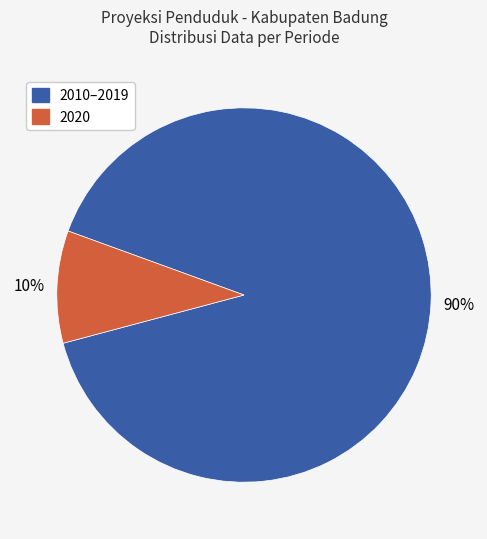

Is there any slice that represents more than half of the pie?

Yes